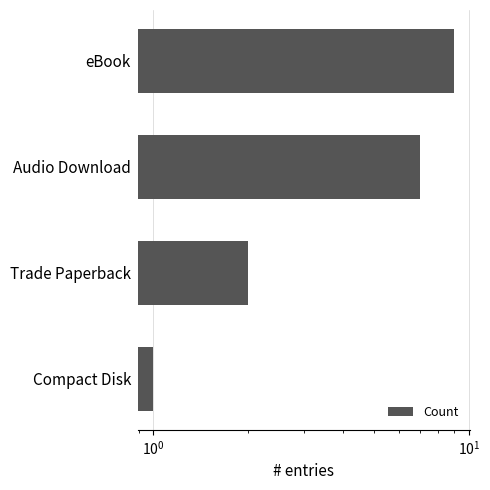

What is the difference between the maximum and second lowest values?

7